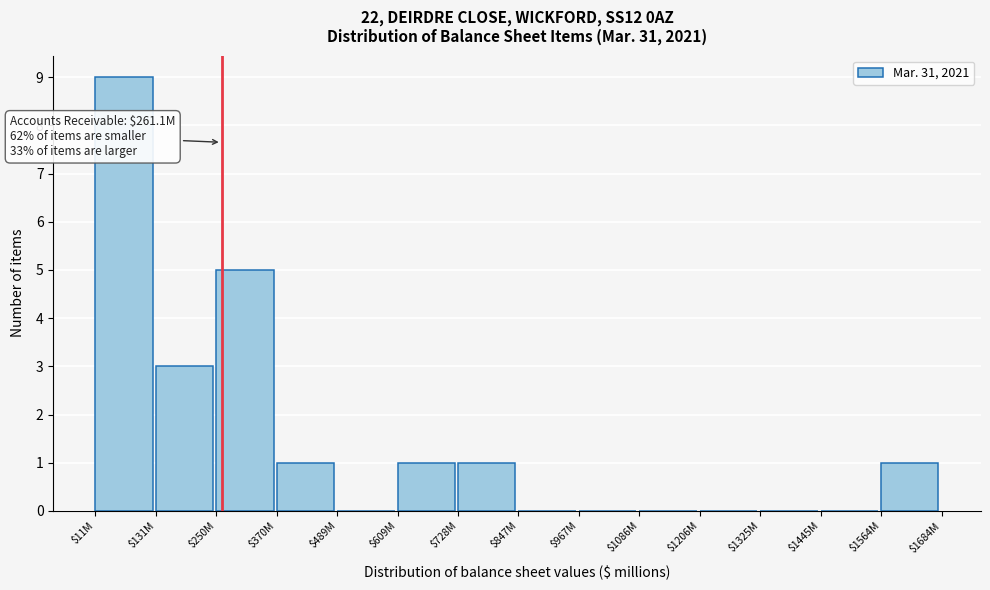

What is the sum of all values?

21